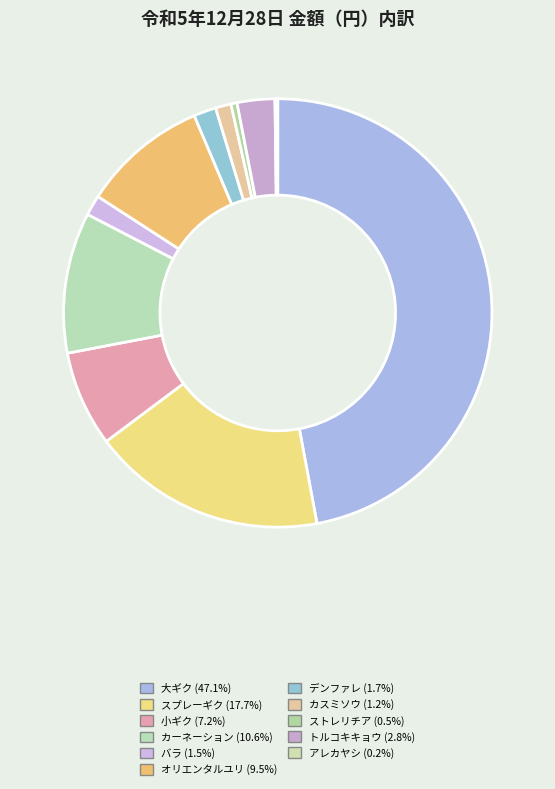

What percentage do オリエンタルユリ and スプレーギク together represent?

27.2%